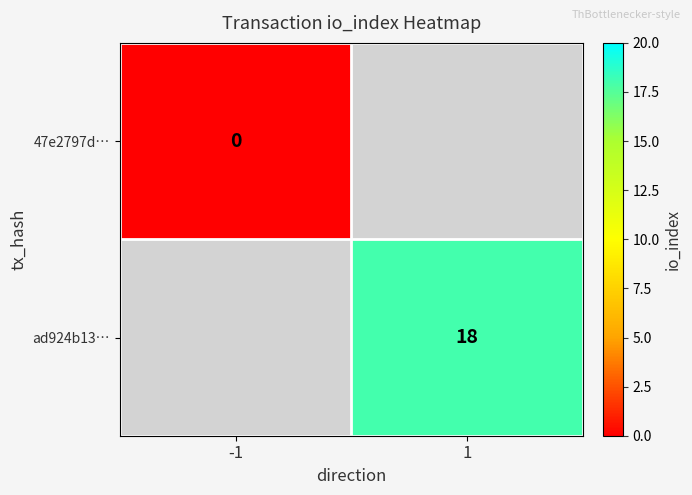

Is the value of 47e2797d… at -1 greater than the value of ad924b13… at 1?

No